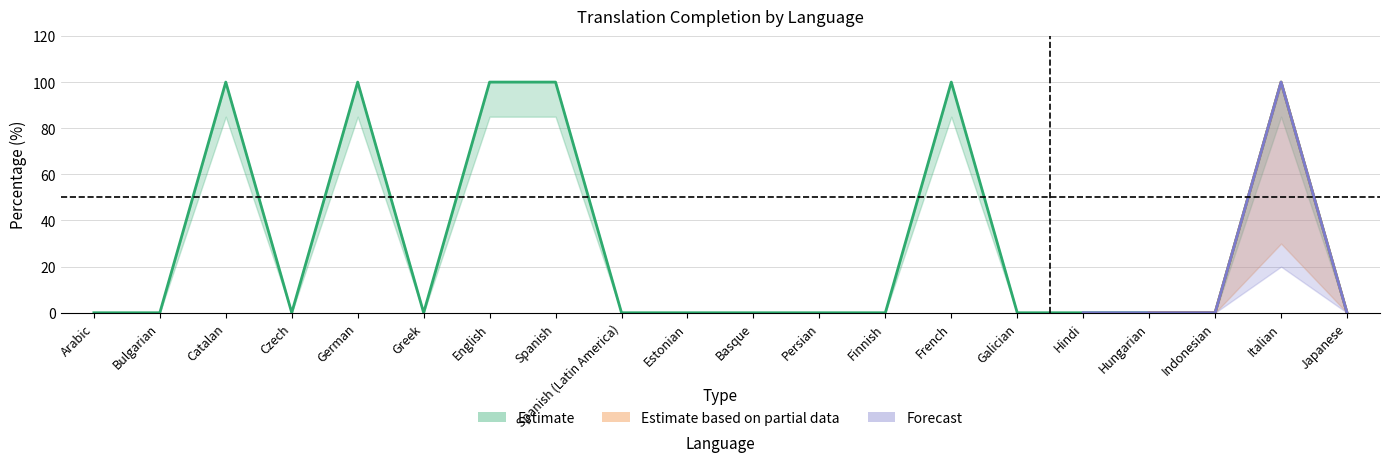

Where is the first local minimum for translated_percent?

Czech